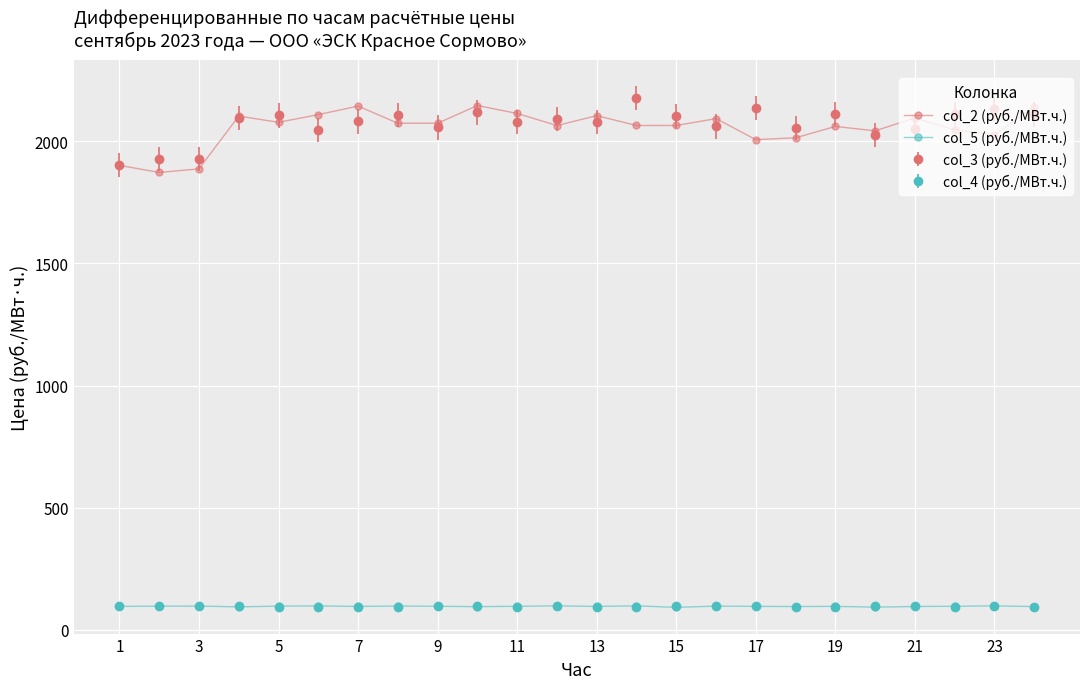

True or false: col_2 (руб./МВт.ч.) and col_5 (руб./МВт.ч.) cross at least once.

False